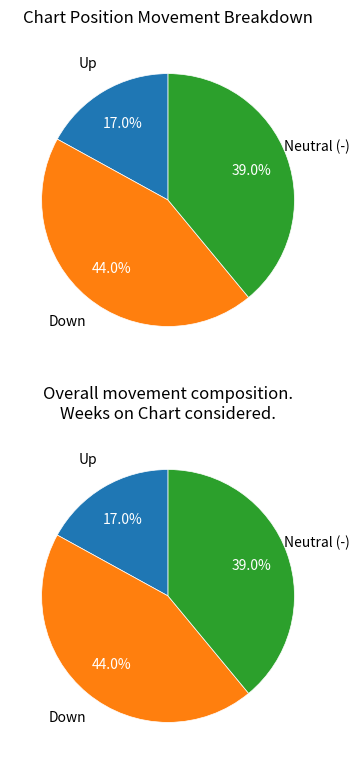

Count the number of slices in the pie.

3